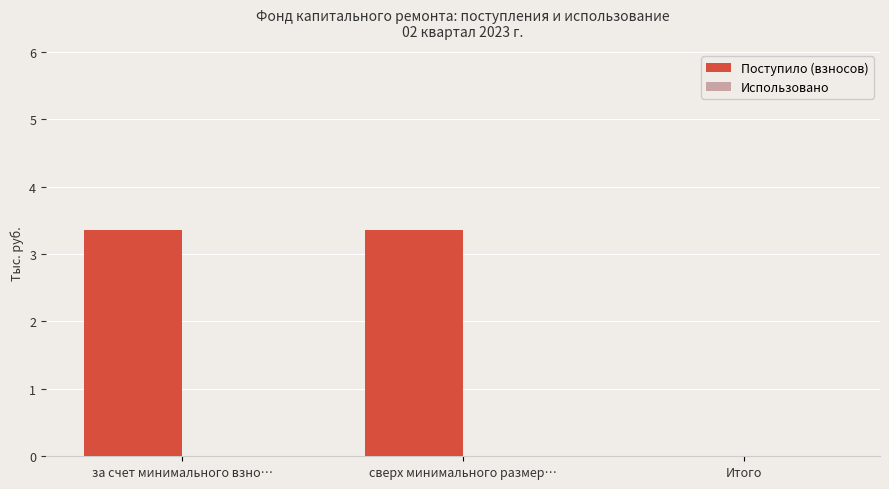

What is the sum of the values at сверх минимального размер… and Итого?

3.4